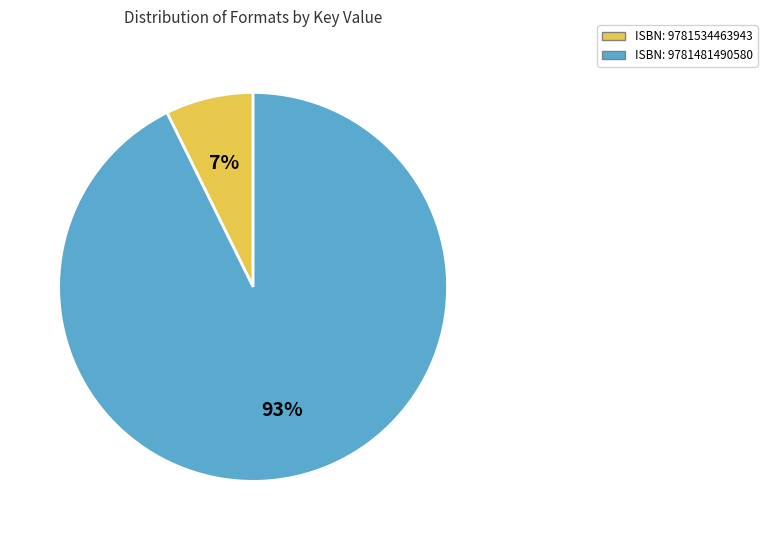

To the nearest percent, what is the average slice percentage?

50%